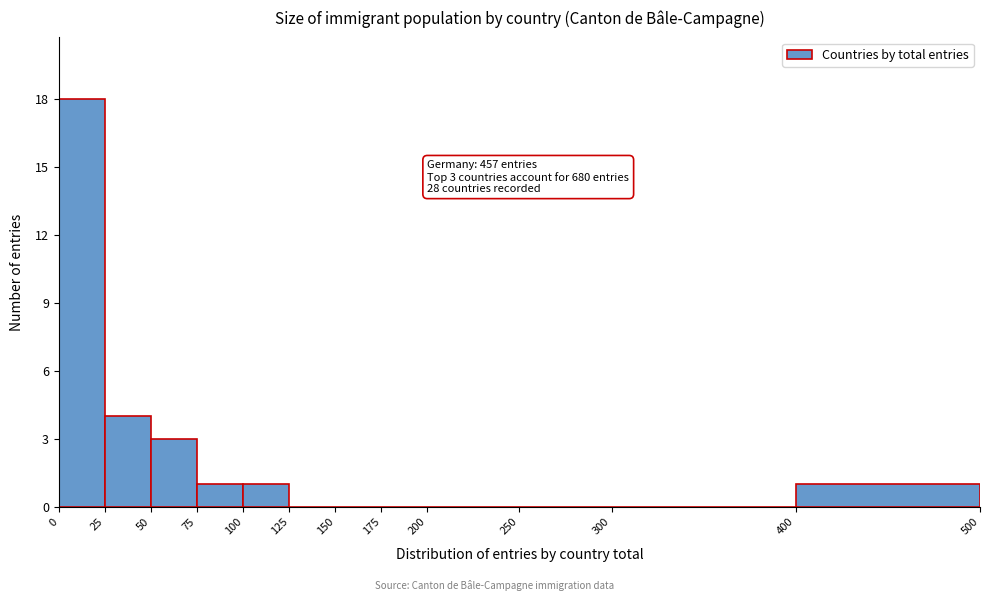

Over which range of the x-axis is the bar tallest?

0 to 25